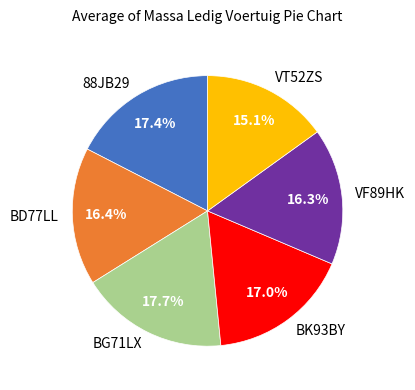

What portion of the pie excludes BK93BY?

83.0%